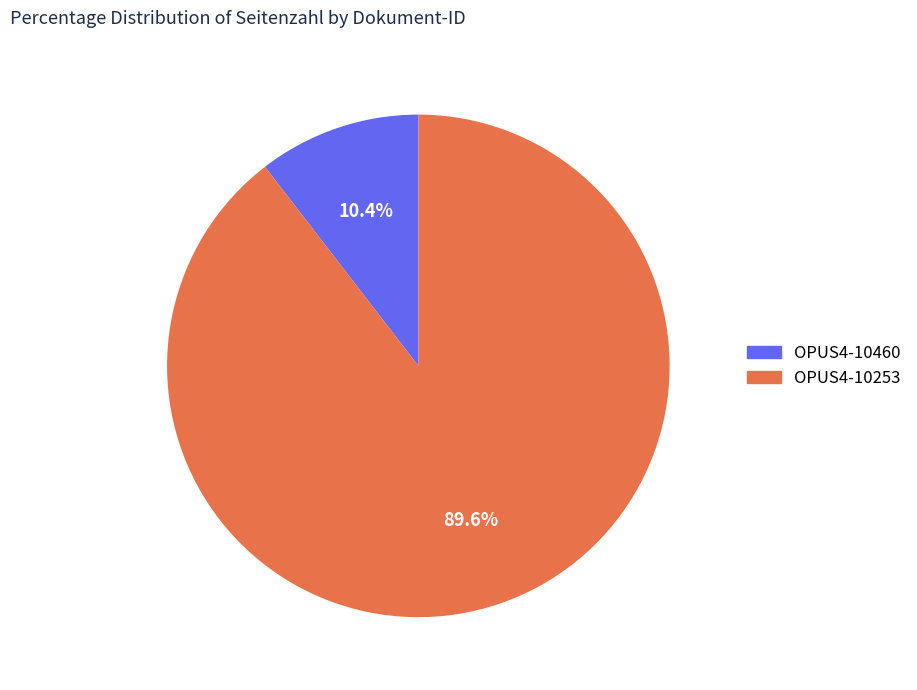

Count the number of slices in the pie.

2